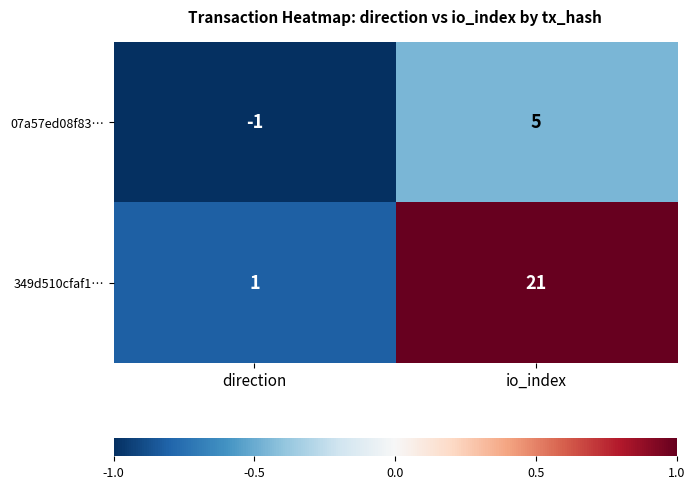

Which category has the lowest value across all series?

direction